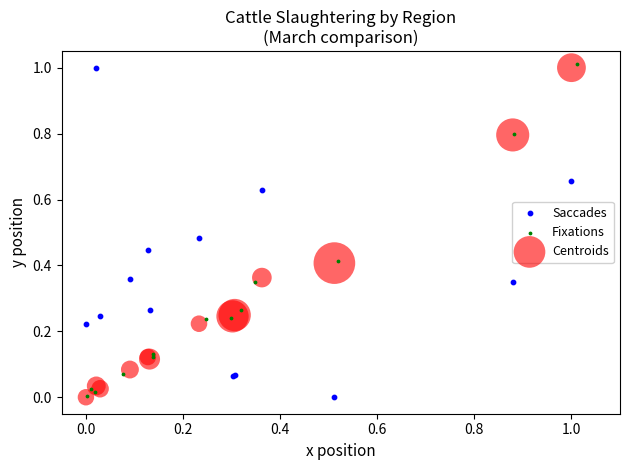

What are all the series names shown in the legend?

Saccades, Fixations, Centroids